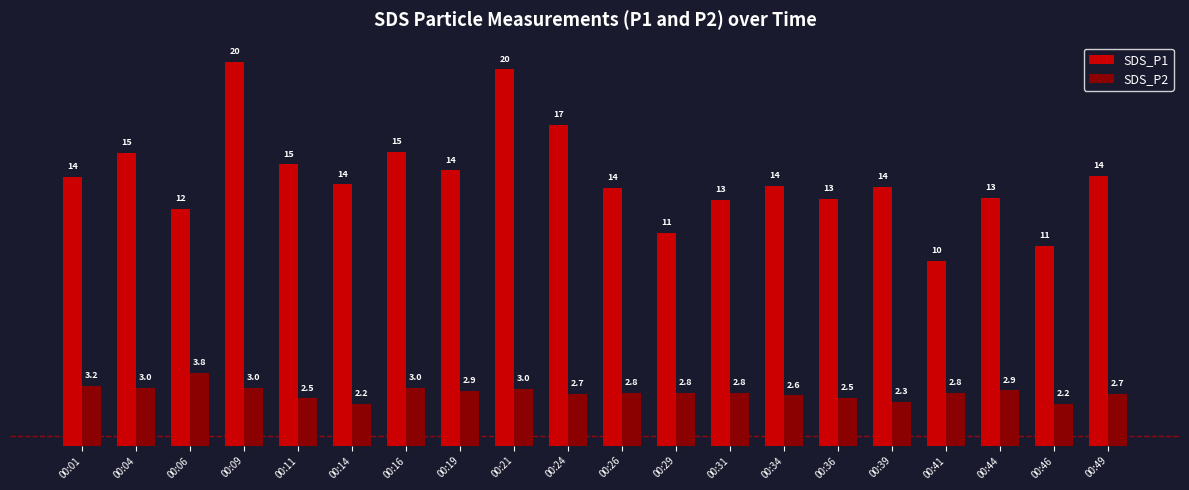

At which category is the sum across all series the highest?

00:09